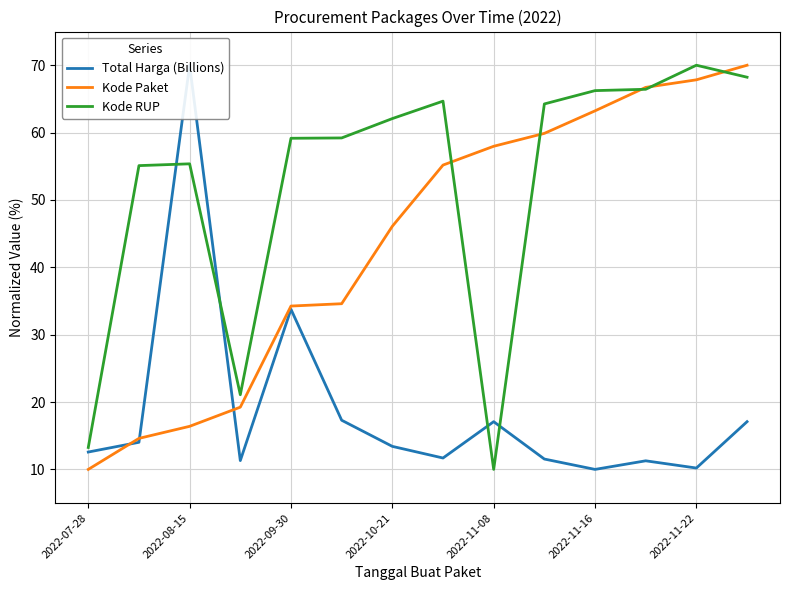

After their last crossing, which series has the higher values: Kode Paket or Total Harga (Billions)?

Kode Paket